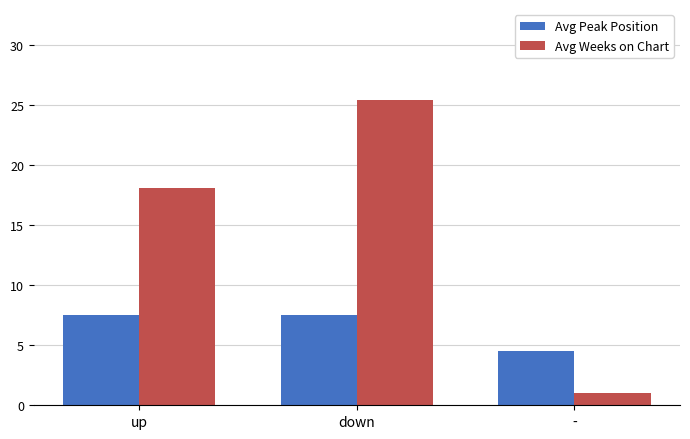

What position from the right is up?

3